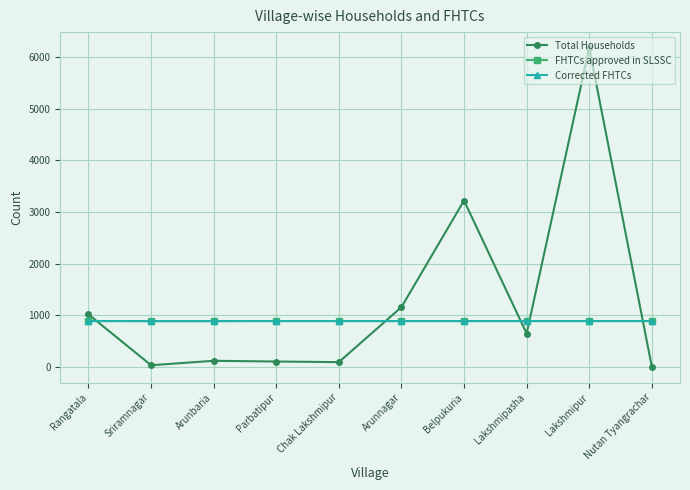

What is the label of the 7th point from the left?

Belpukuria